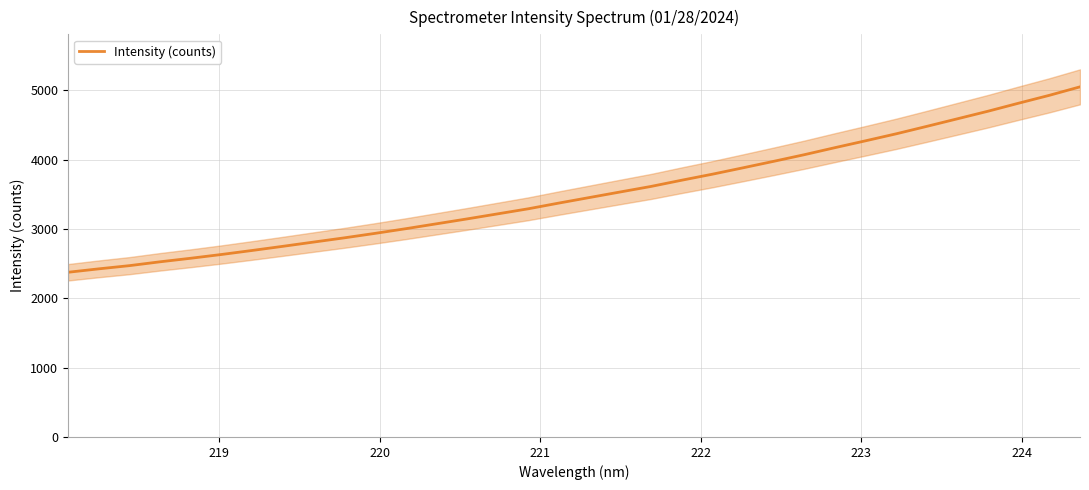

What is the highest value of the Intensity (counts) series?

5047.6